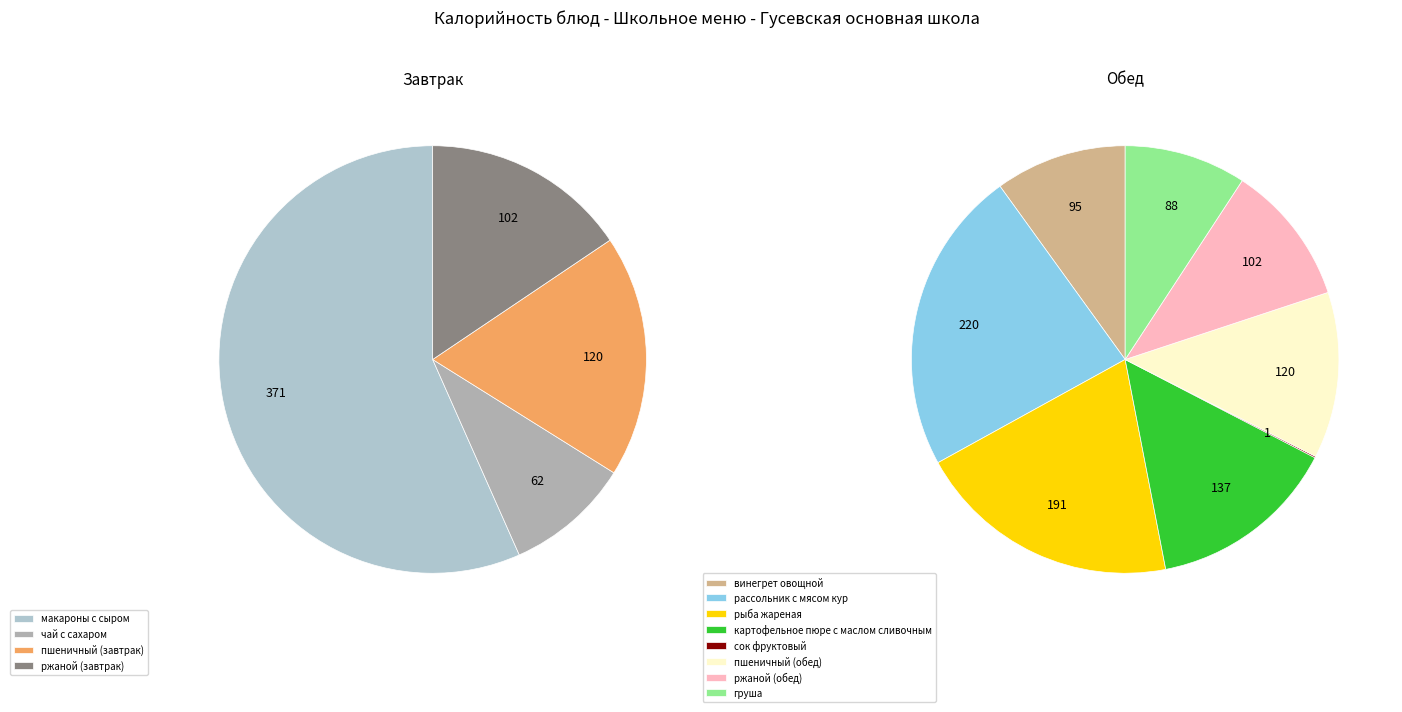

Does груша represent more than half of the total?

No